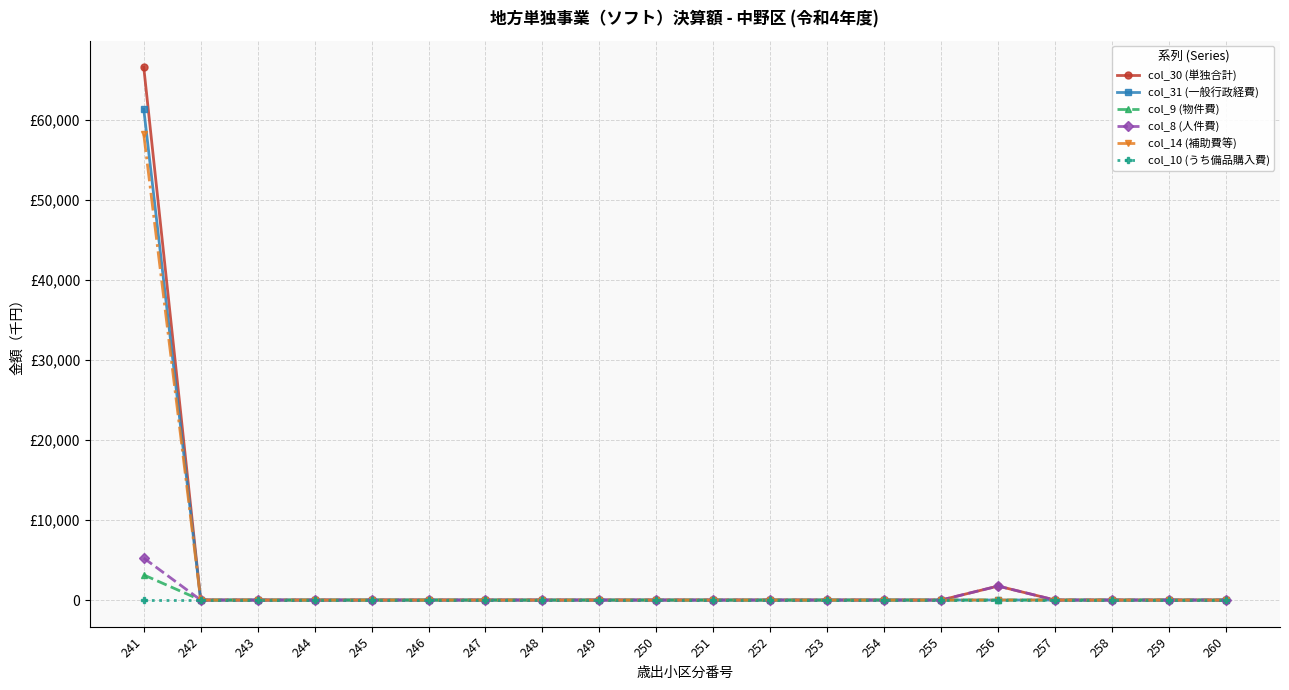

What are all the series names shown in the legend?

col_30 (単独合計), col_31 (一般行政経費), col_9 (物件費), col_8 (人件費), col_14 (補助費等), col_10 (うち備品購入費)